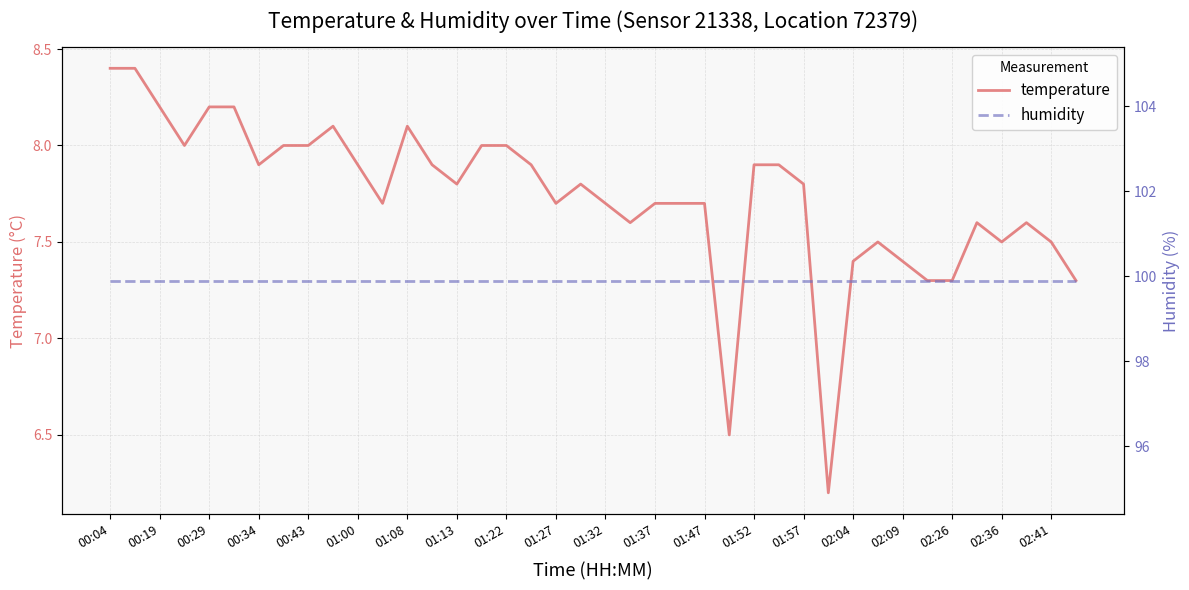

Reading left to right, what are all the values shown in this chart?

temperature: 8.4	8.4	8.2	8.0	8.2	8.2	7.9	8.0	8.0	8.1	7.9	7.7	8.1	7.9	7.8	8.0	8.0	7.9	7.7	7.8	7.7	7.6	7.7	7.7	7.7	6.5	7.9	7.9	7.8	6.2	7.4	7.5	7.4	7.3	7.3	7.6	7.5	7.6	7.5	7.3
humidity: 99.9	99.9	99.9	99.9	99.9	99.9	99.9	99.9	99.9	99.9	99.9	99.9	99.9	99.9	99.9	99.9	99.9	99.9	99.9	99.9	99.9	99.9	99.9	99.9	99.9	99.9	99.9	99.9	99.9	99.9	99.9	99.9	99.9	99.9	99.9	99.9	99.9	99.9	99.9	99.9